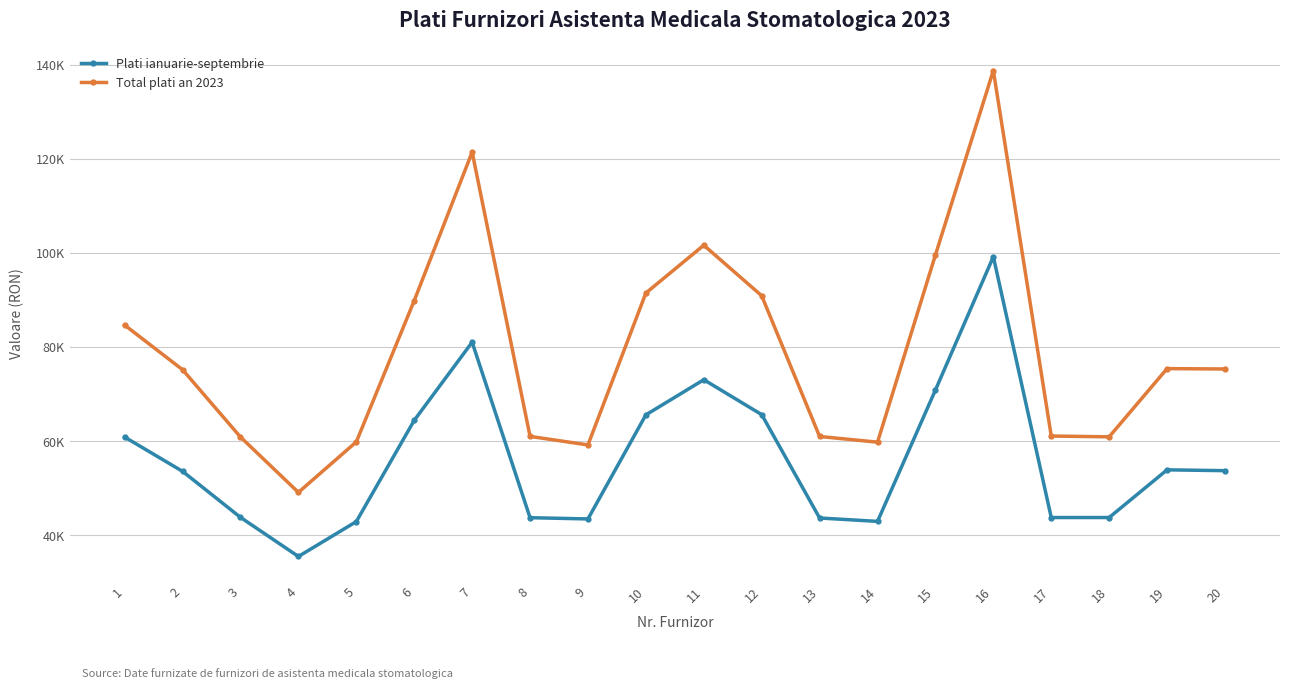

At which category does Plati ianuarie-septembrie reach its first local valley?

4